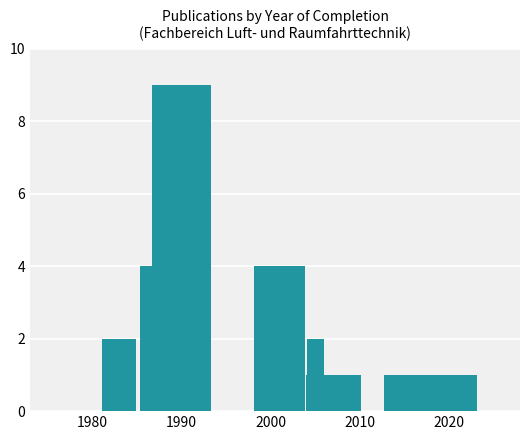

What is the value of the 3rd bar from the left?

9